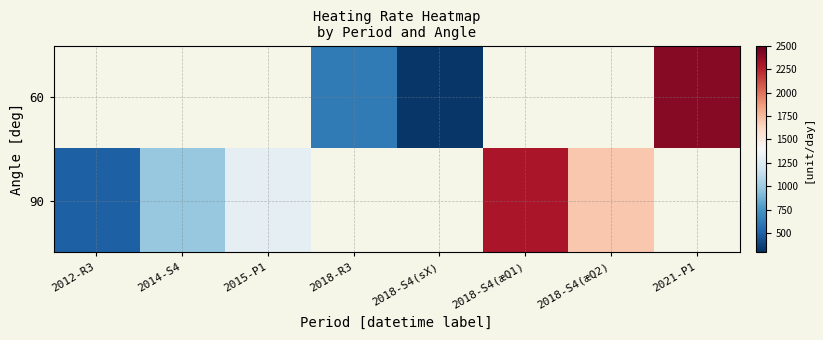

What is the minimum value for 90?

500.0